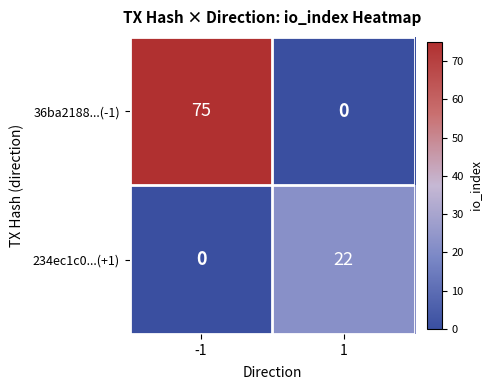

The 36ba2188...(-1) series shows 0 at 1. True or false?

True